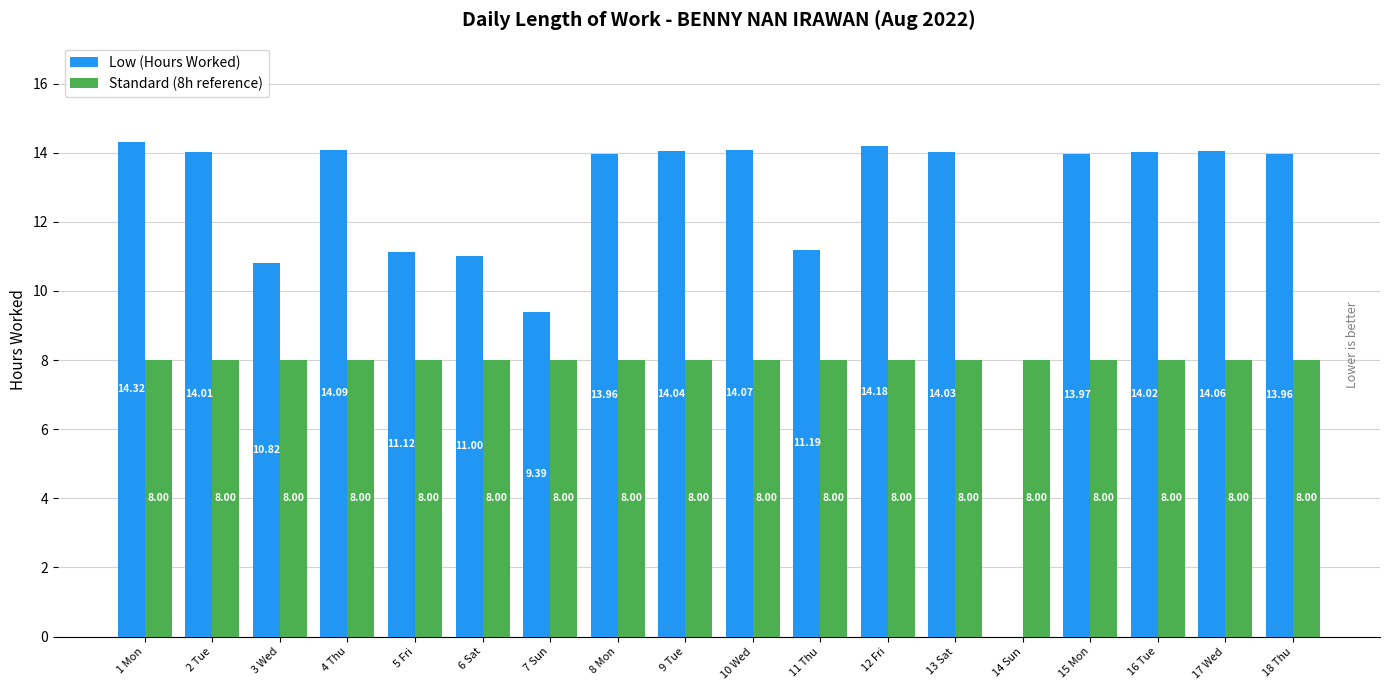

Does the chart contain stacked bars?

No